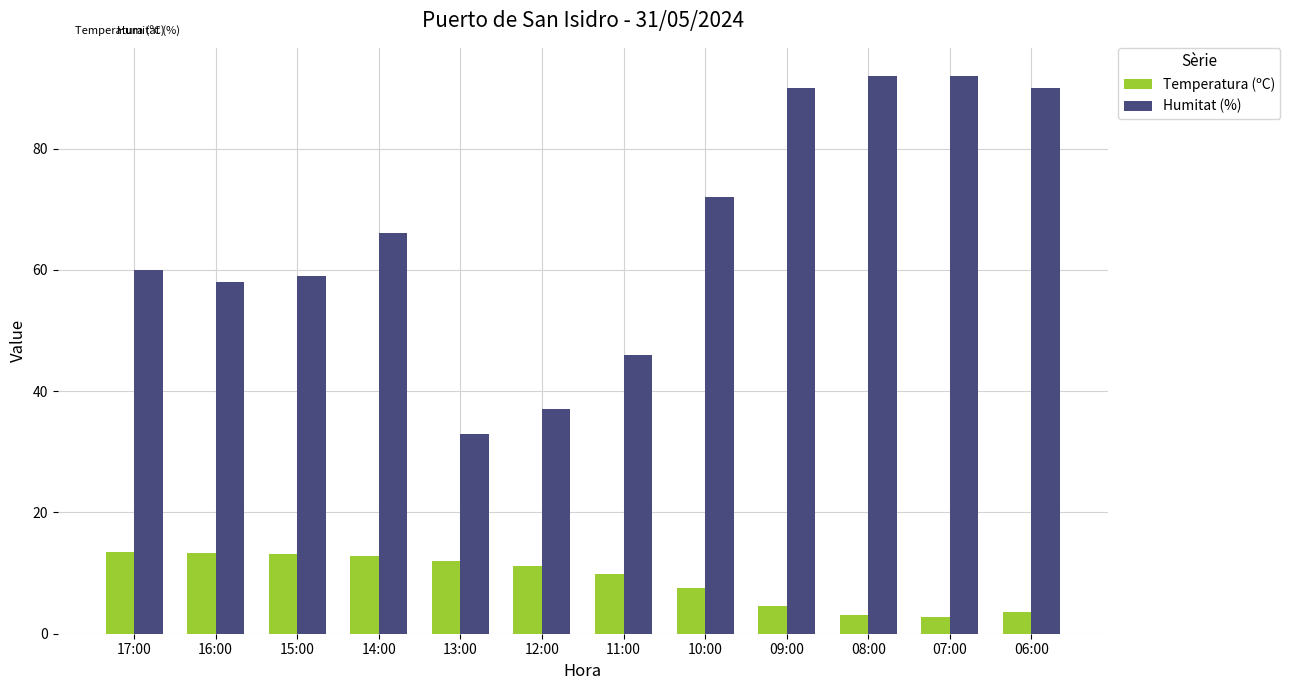

List the series in order of their overall mean, lowest first.

Temperatura (ºC), Humitat (%)